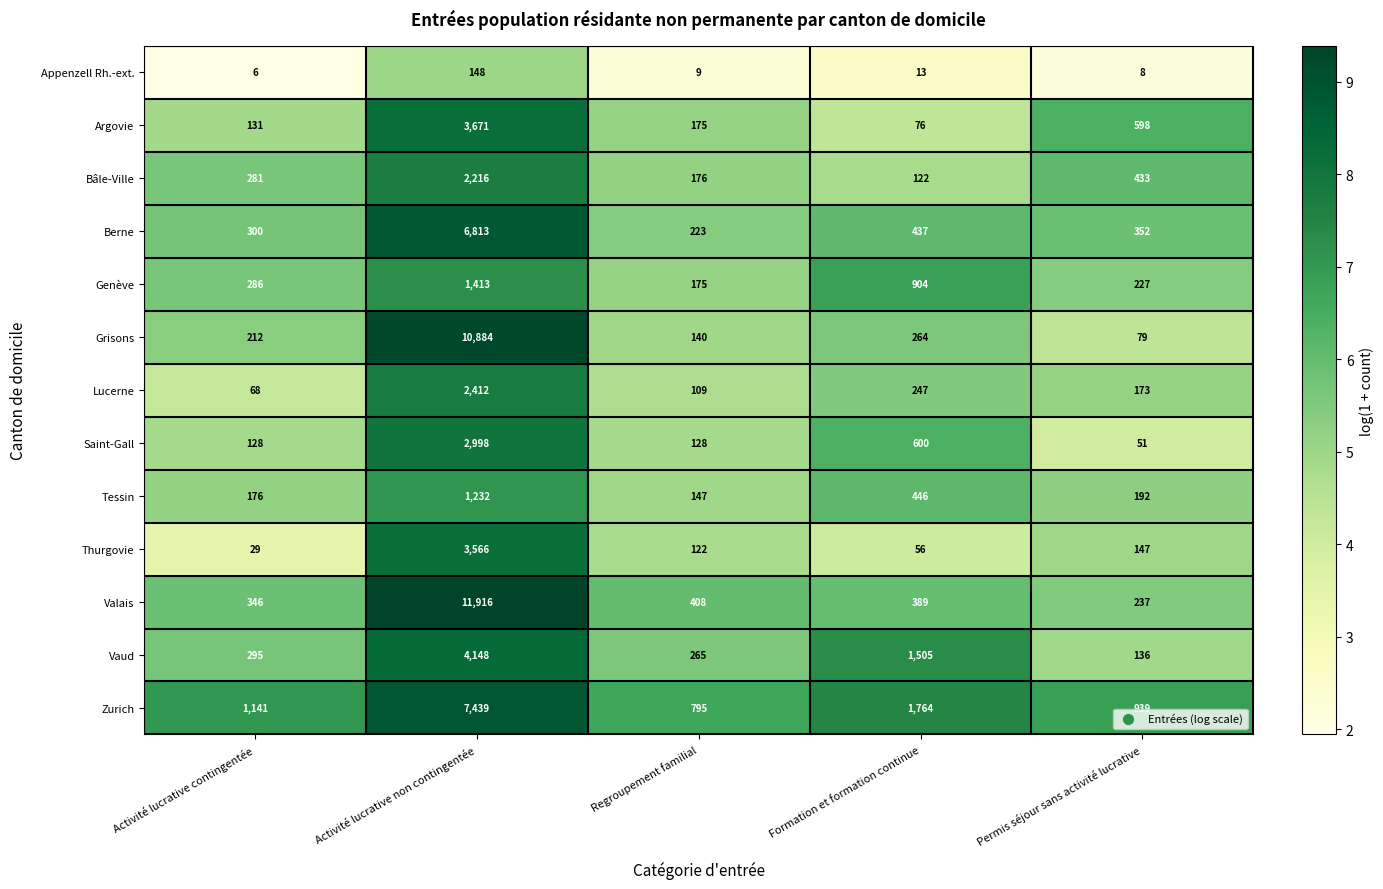

Which label corresponds to the smallest value in the chart?

Activité lucrative contingentée